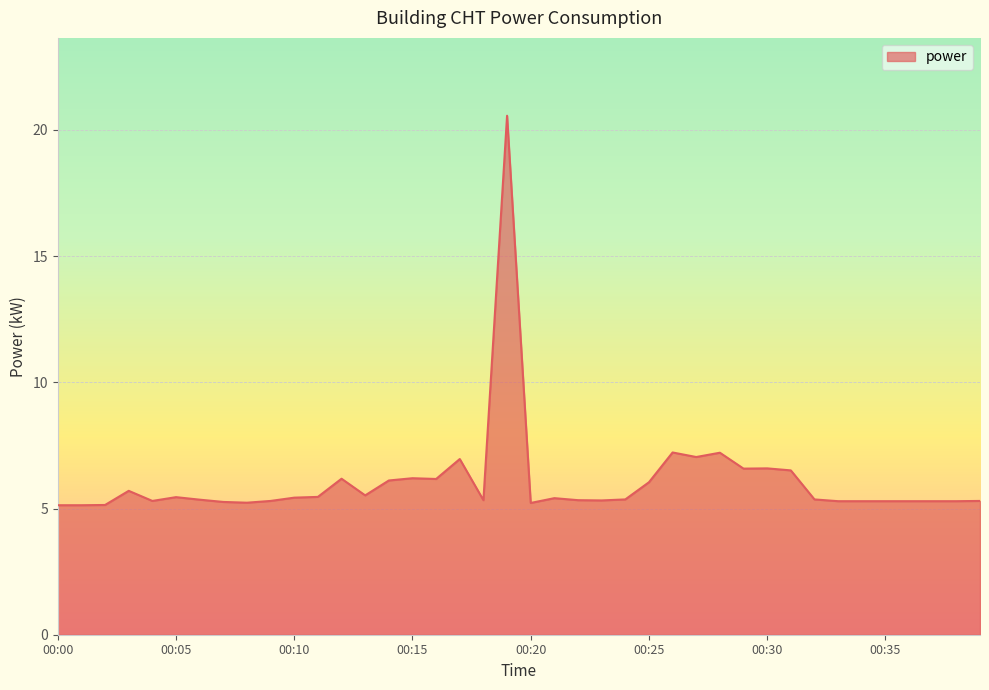

What is the greatest value displayed?

20.6